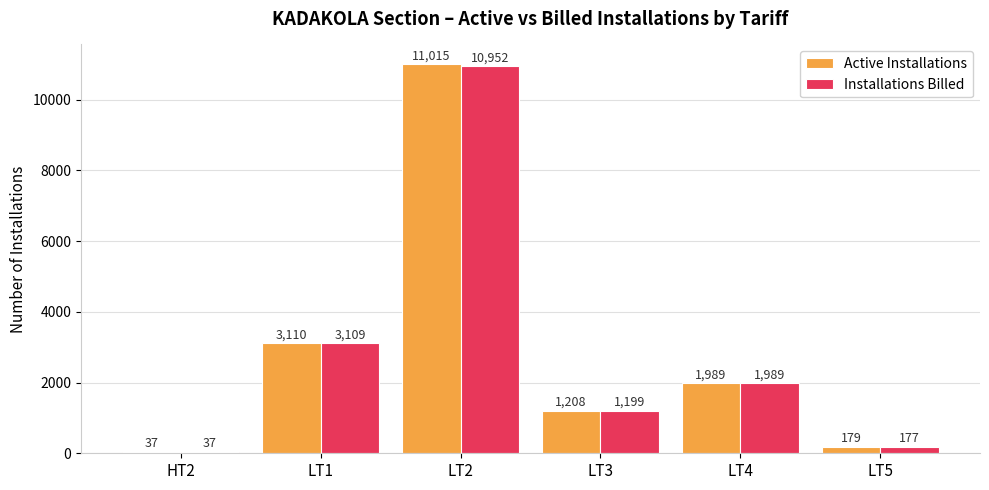

What is the total value across all series at LT4?

3978